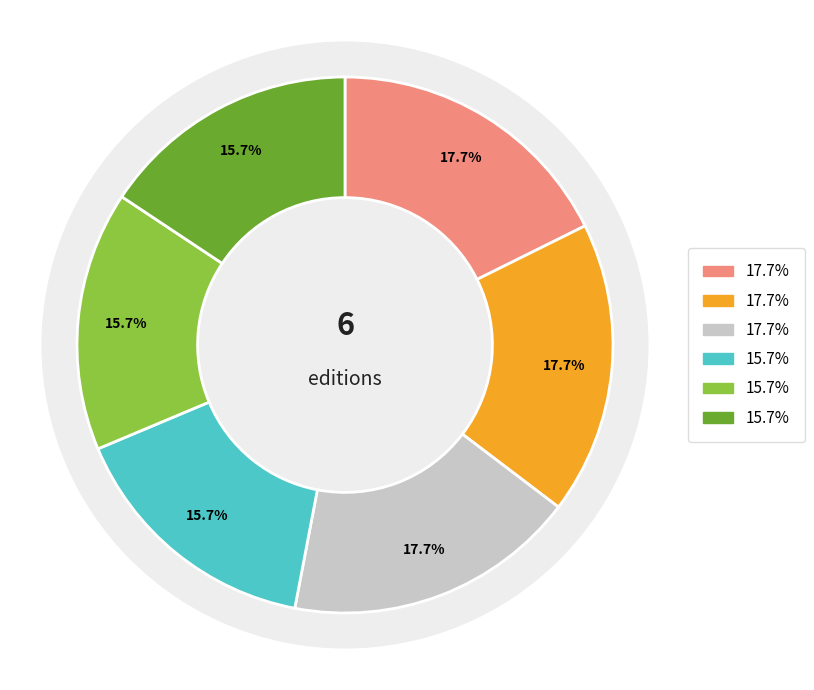

Do 9781442408524 and 9781416978763 together represent more than half of the pie?

No